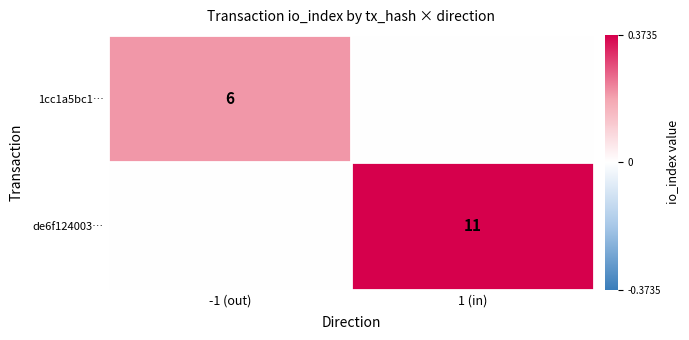

The value of de6f124003… at 1 (in) is 11. True or false?

True